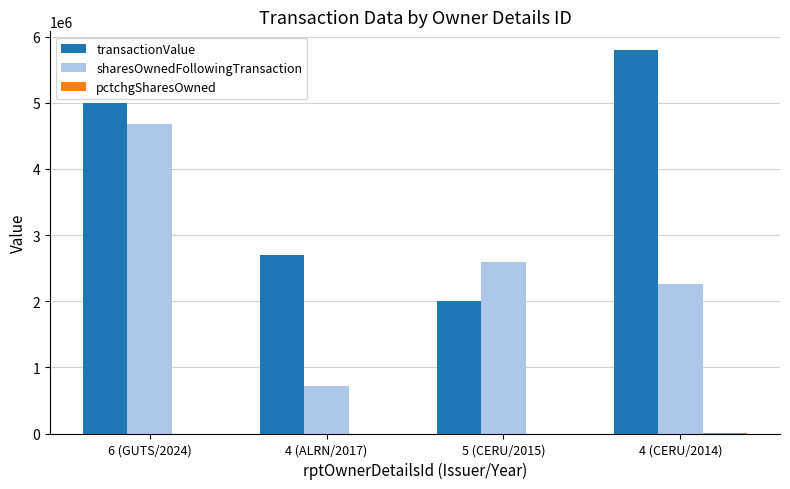

What is the sum of all sharesOwnedFollowingTransaction values?

10241871